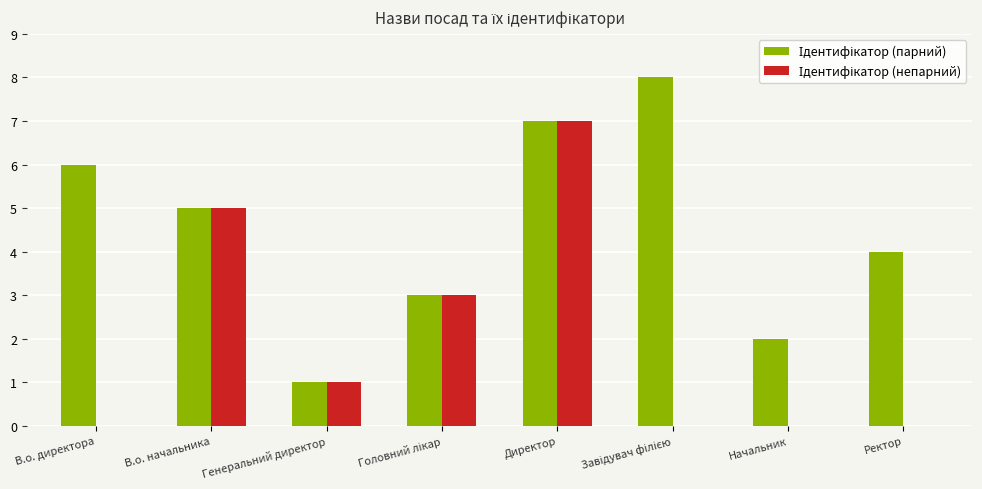

At which category is the sum across all series the highest?

Директор